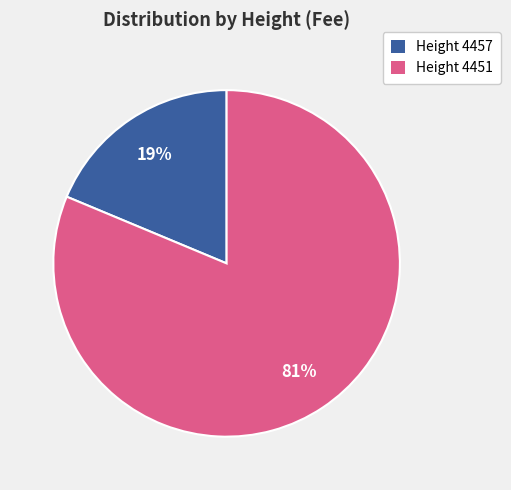

To the nearest percent, what is the average slice percentage?

50%